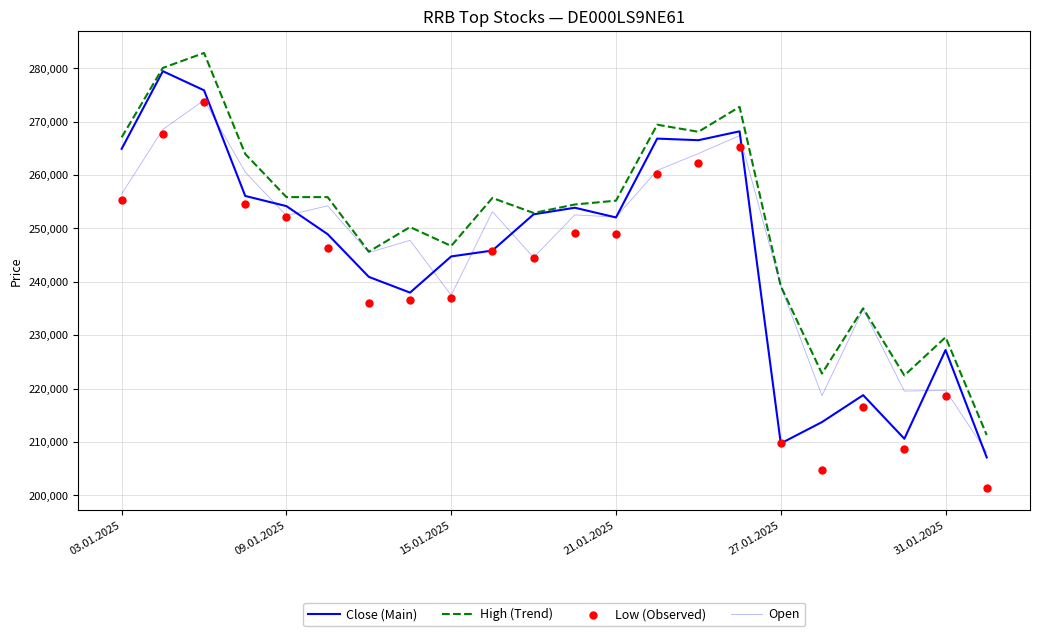

At how many categories does at least one series exceed 270659?

3